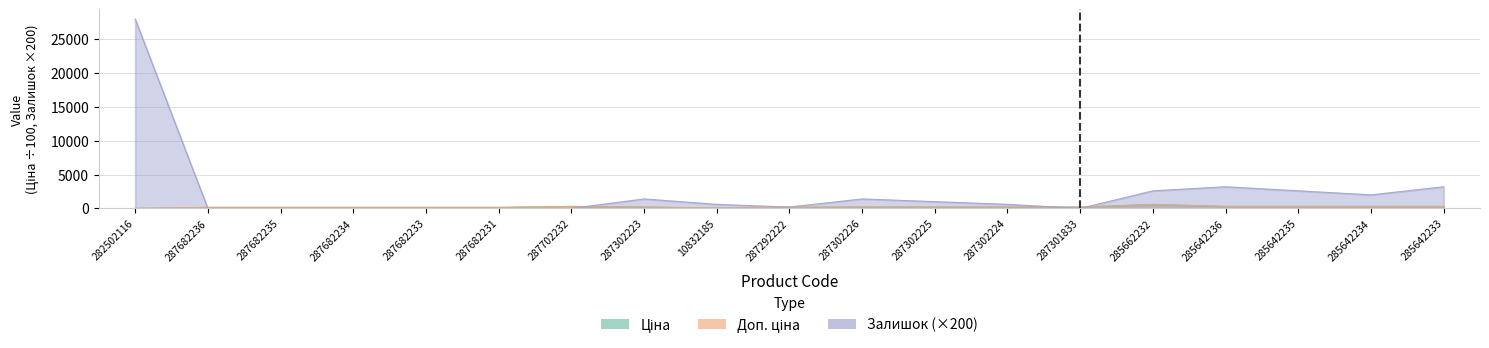

True or false: Ціна and Залишок intersect in this chart.

True